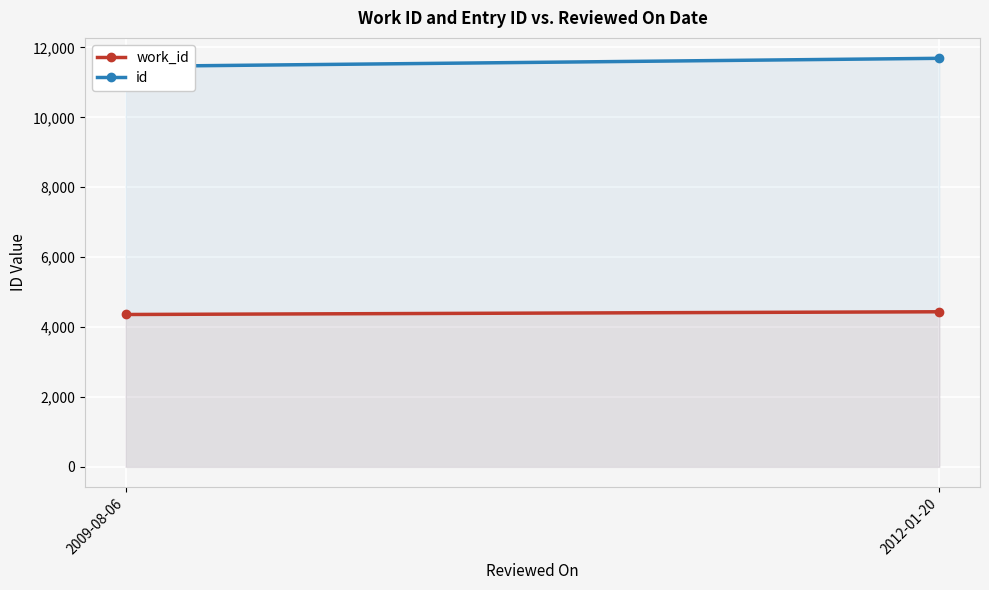

At 2012-01-20, list the series in order from largest to smallest.

id, work_id